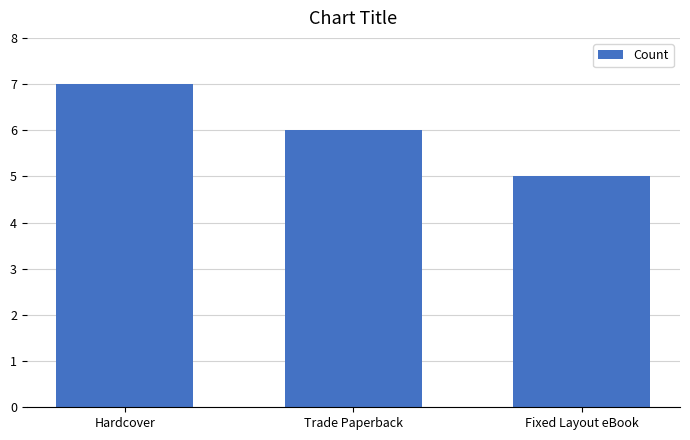

List the labels in order of value, smallest first.

Fixed Layout eBook, Trade Paperback, Hardcover